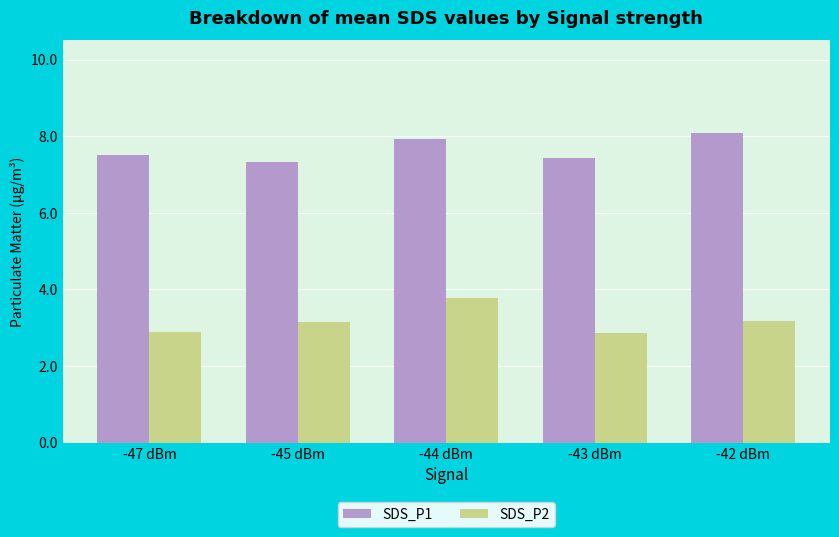

What is the difference between the SDS_P1 values at -44 dBm and -45 dBm?

0.6